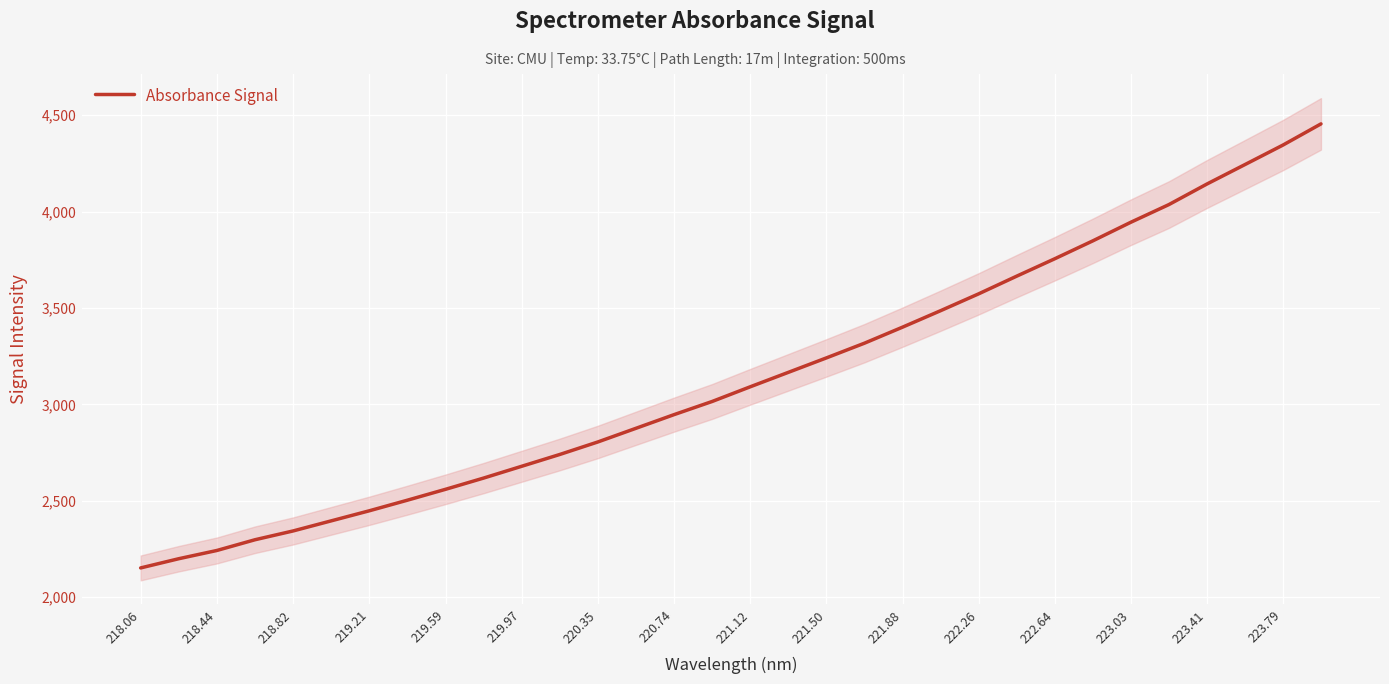

Count the number of values greater than 3091.

16